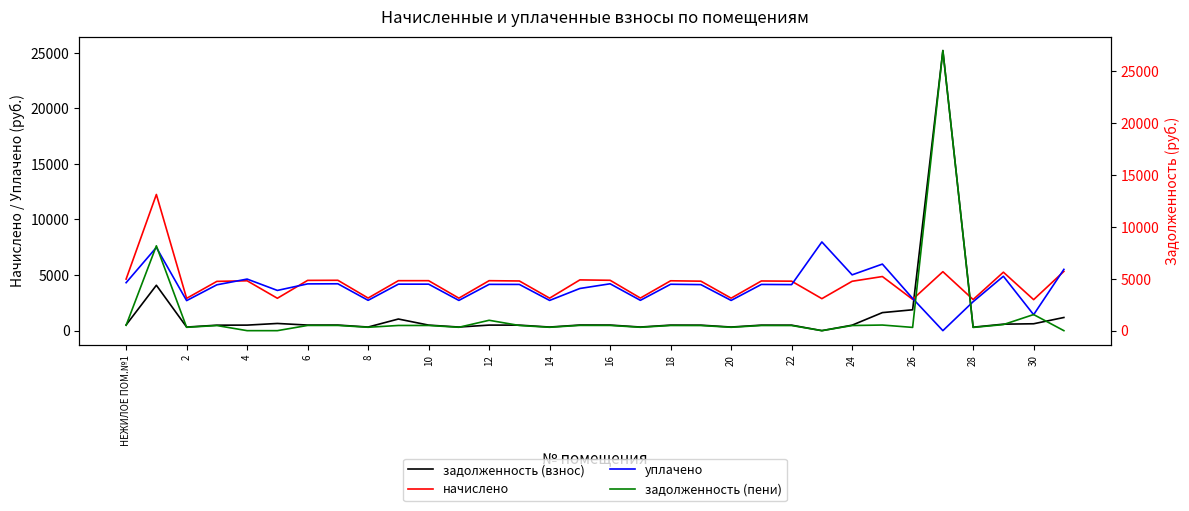

What is the sum of all задолженность (пени) values?

48369.3